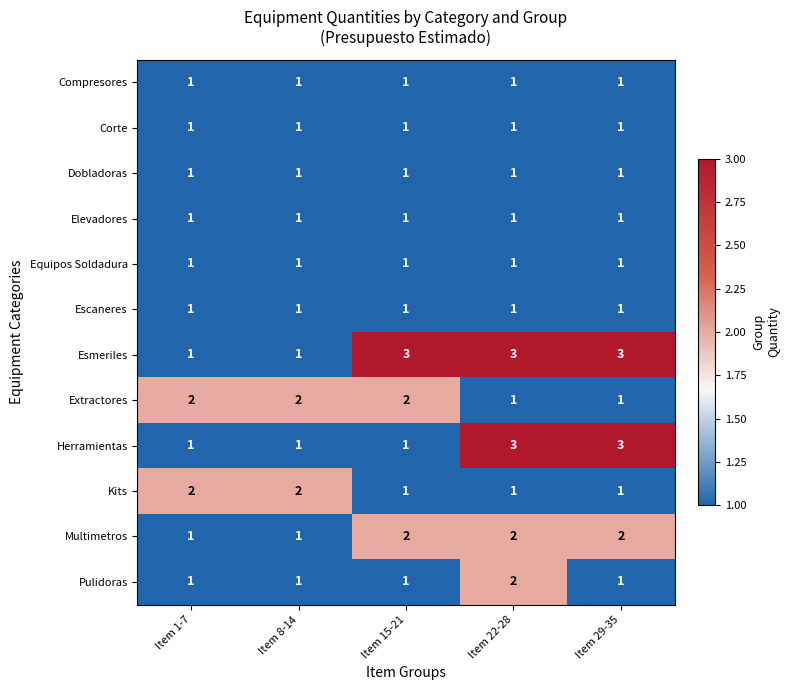

What is the greatest value displayed?

3